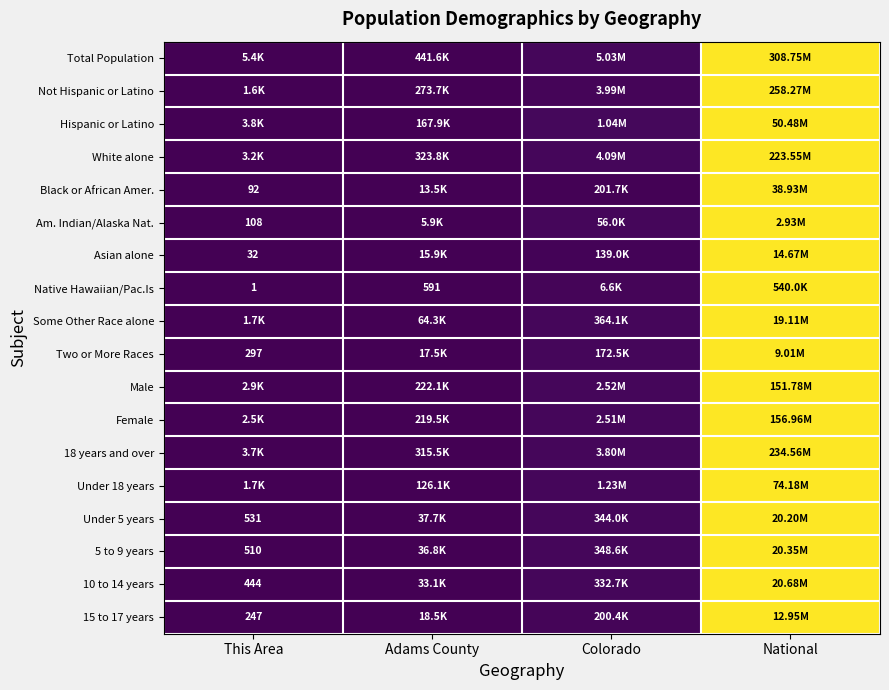

How many data points does each series have?

4